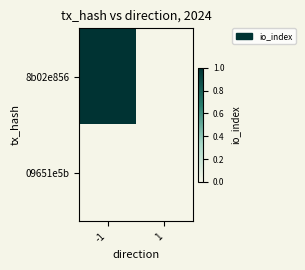

Reading right to left, extract all data points from this chart.

8b02e856: 1=0	-1=1
09651e5b: 1=0	-1=0